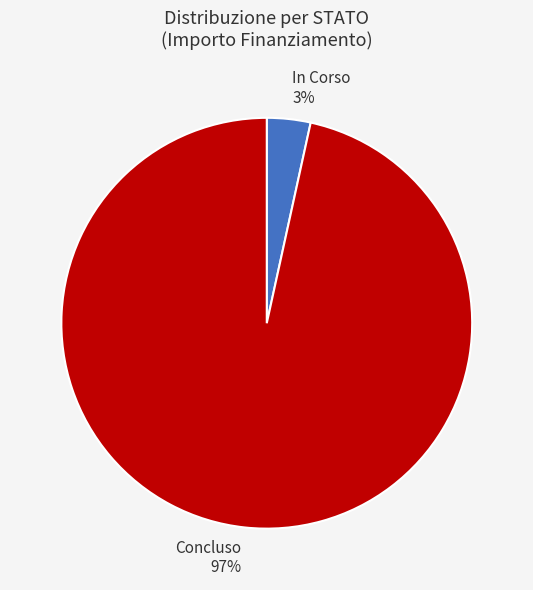

How many segments does this pie chart have?

2